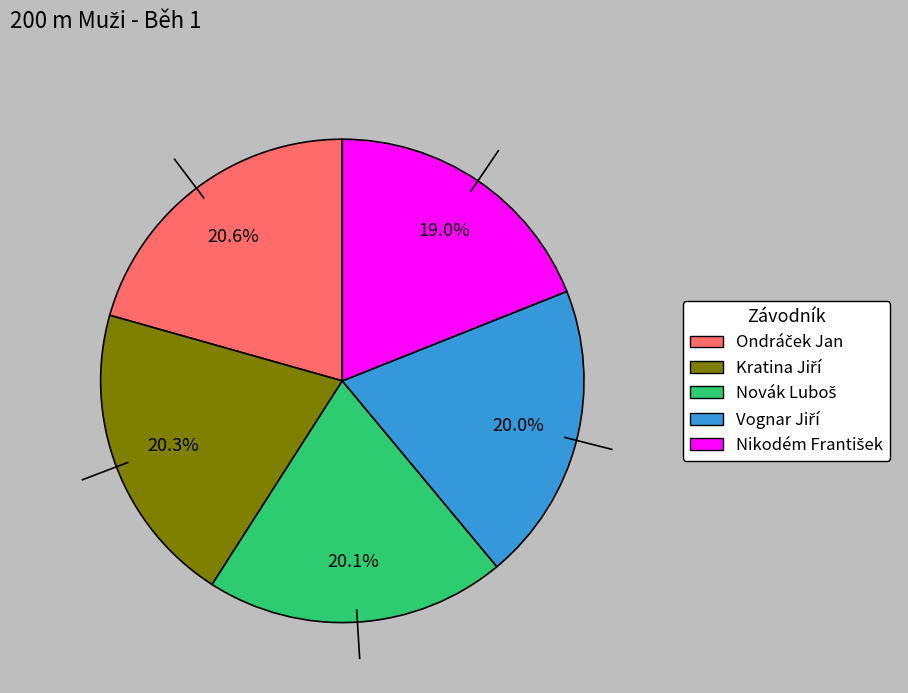

Does any single category account for the majority?

No